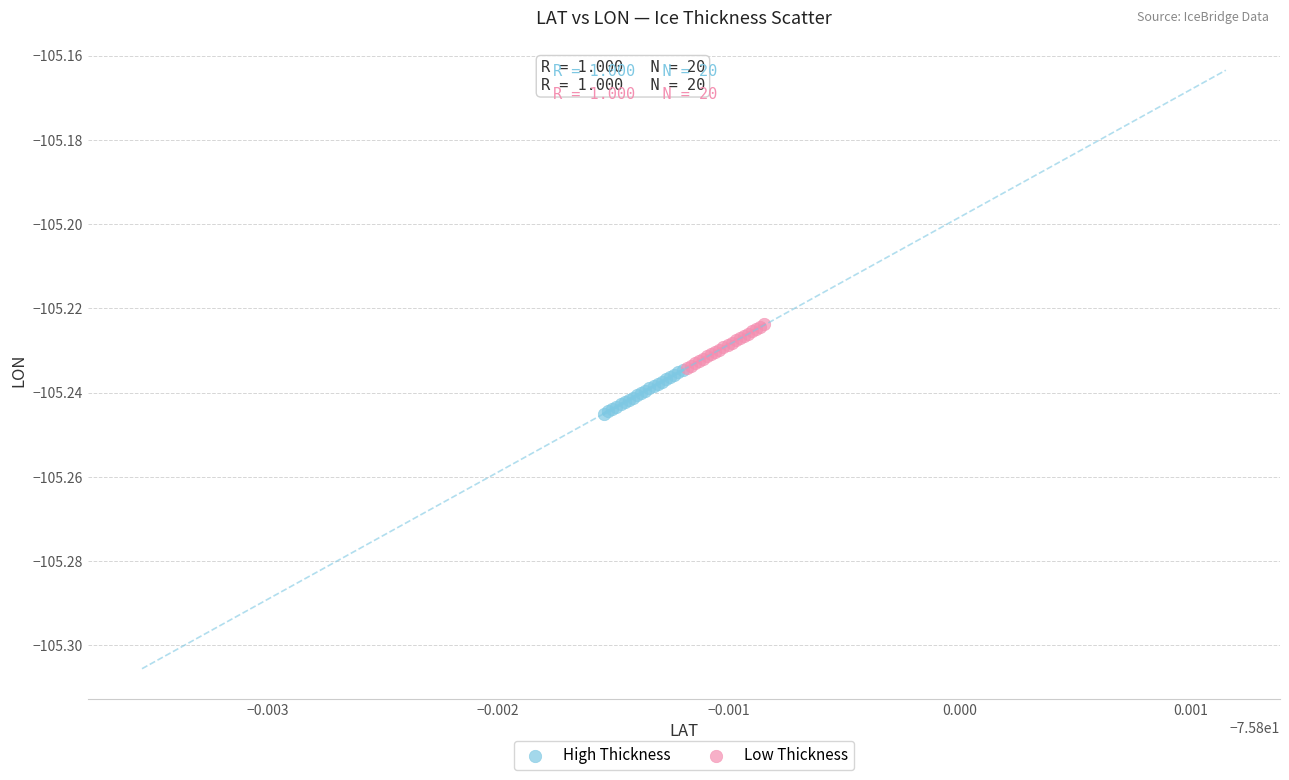

What are all the series names shown in the legend?

High Thickness, Low Thickness